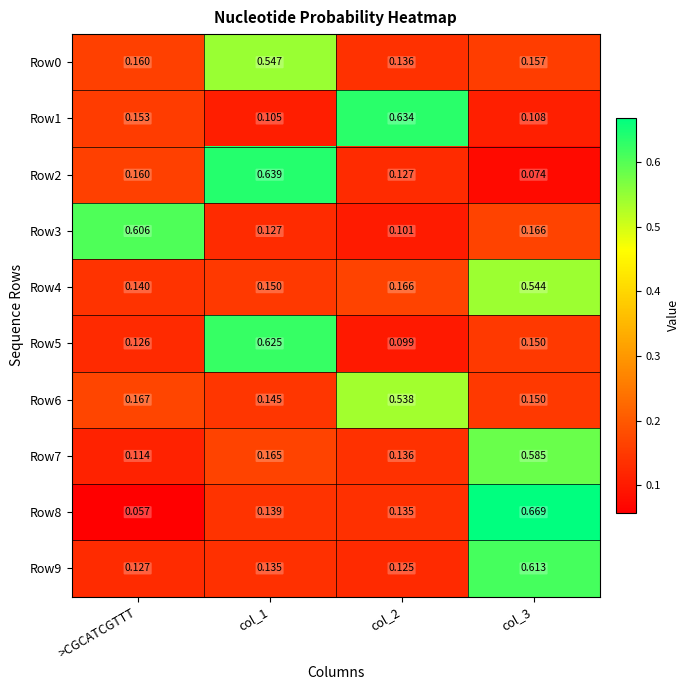

At which category is the sum across all series the highest?

col_3